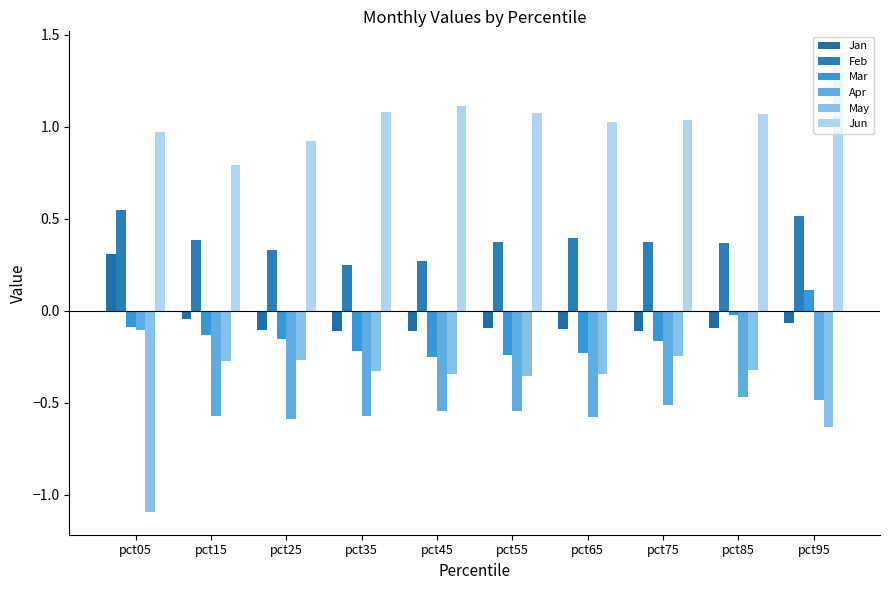

Which series has the widest spread of values?

May